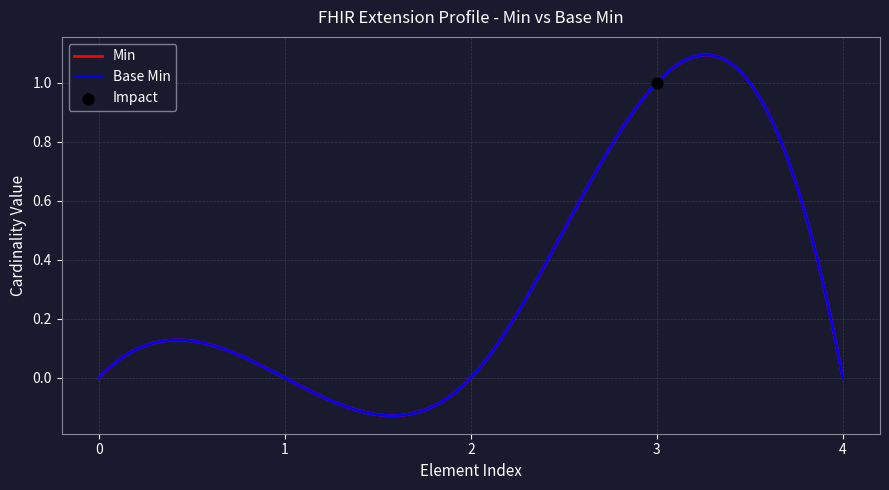

What is the total value across all series at Extension.url?

2